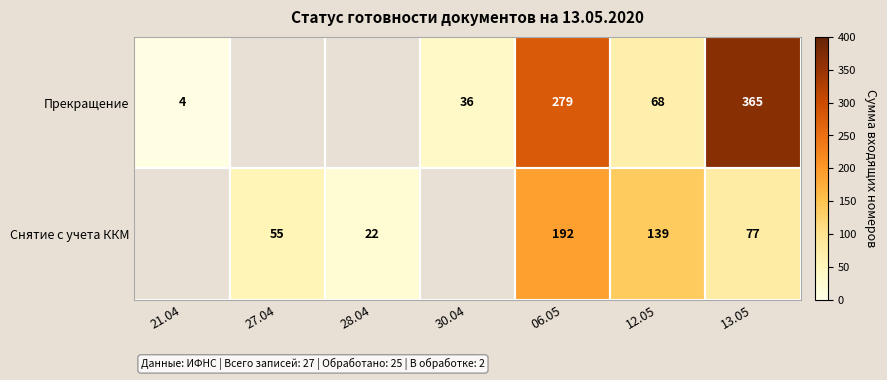

What is the difference between the Прекращение values at 13.05 and 21.04?

361